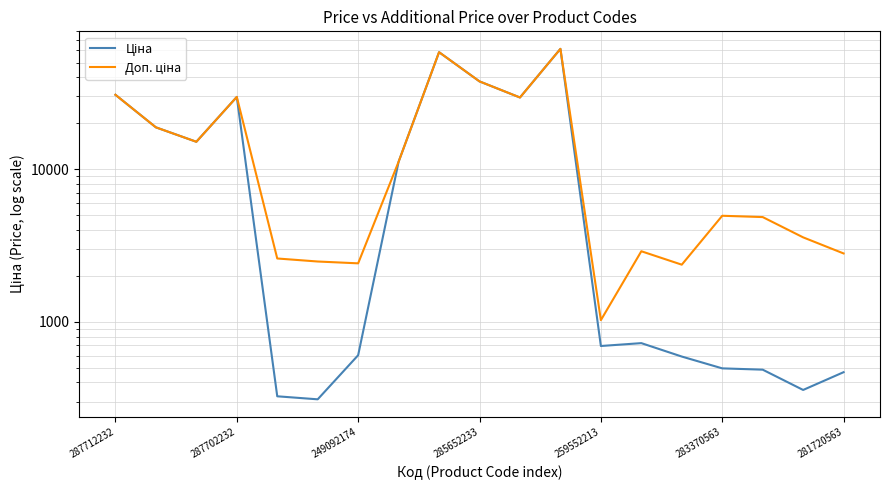

What position from the right is 259552213?

7